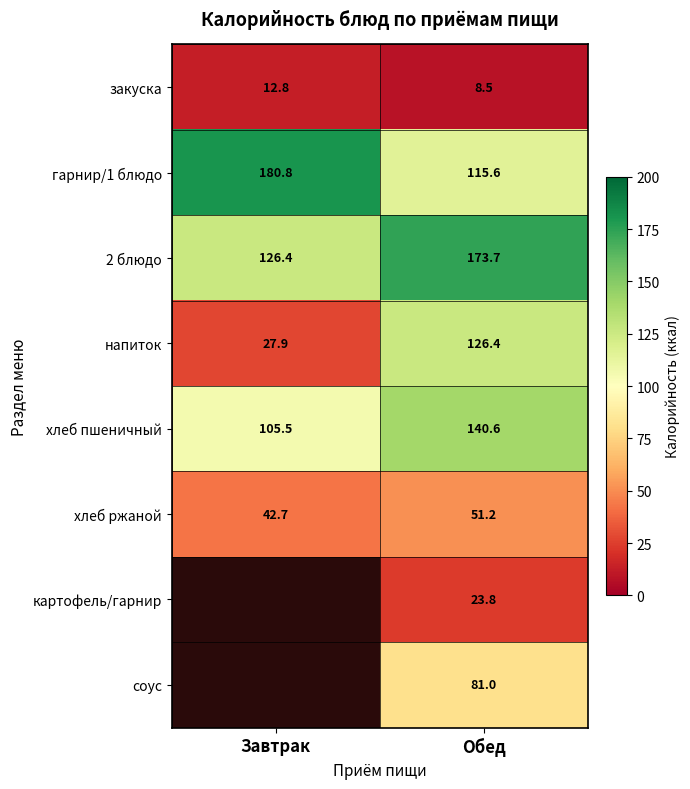

Rank the categories by 2 блюдо value from lowest to highest.

Завтрак, Обед